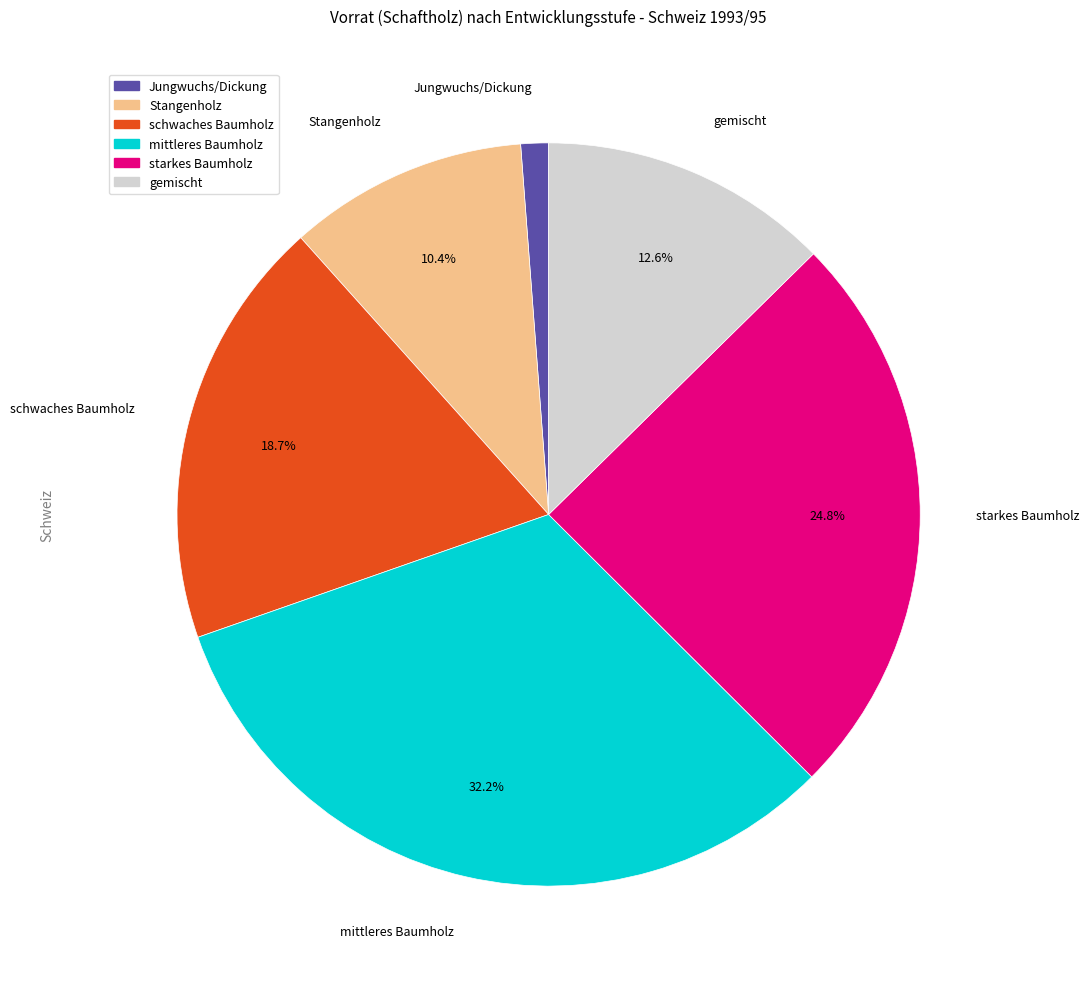

Count the number of slices in the pie.

6